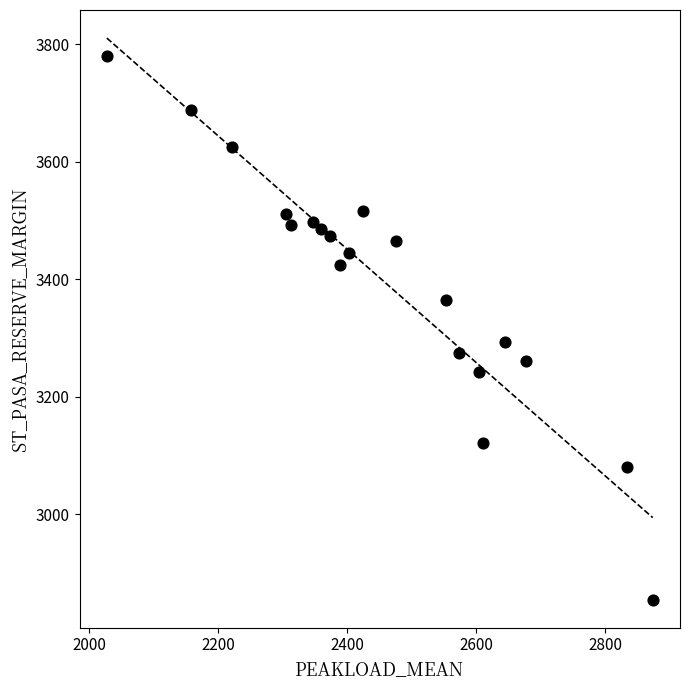

What Y value in the scatter plot is closest to 3318?

3293